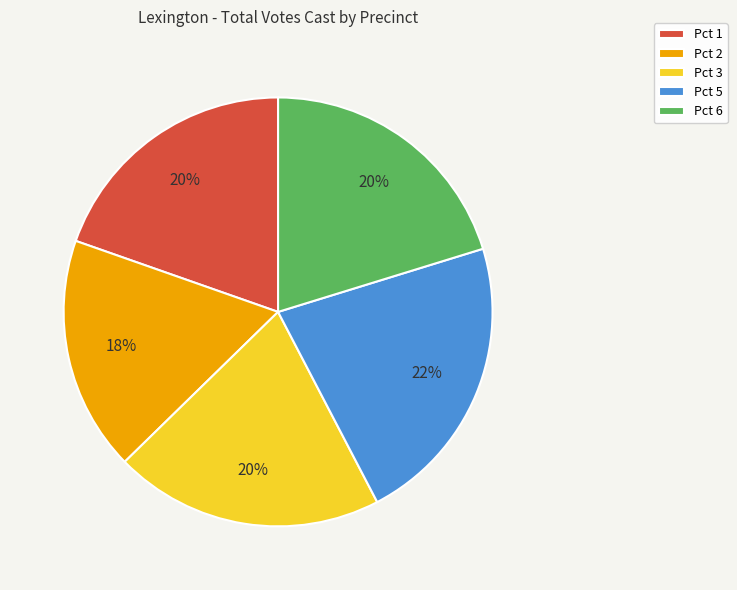

How many segments does this pie chart have?

5